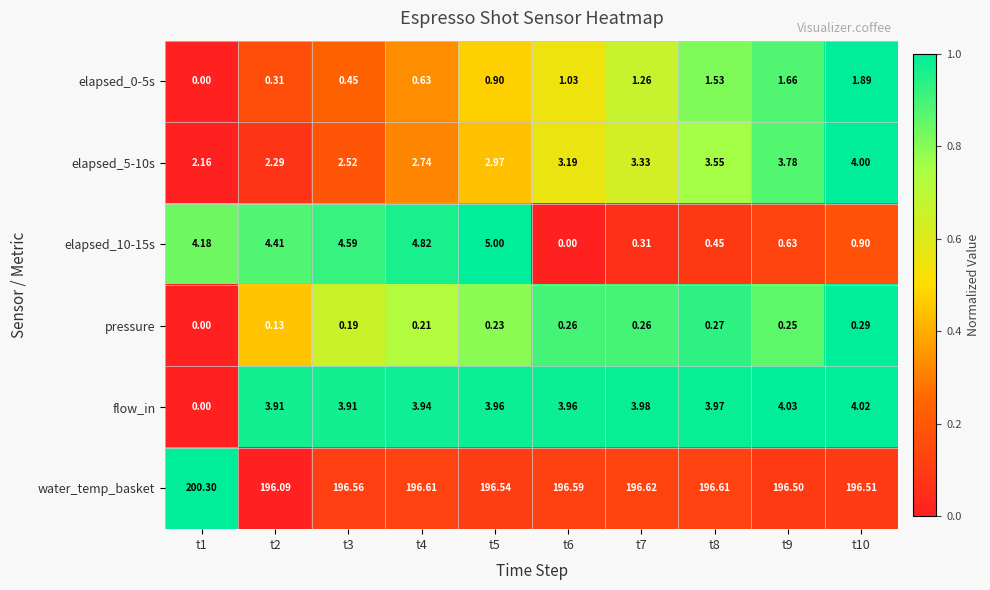

Rank the series by their maximum value, from lowest to highest.

pressure, elapsed_0-5s, elapsed_5-10s, flow_in, elapsed_10-15s, water_temp_basket